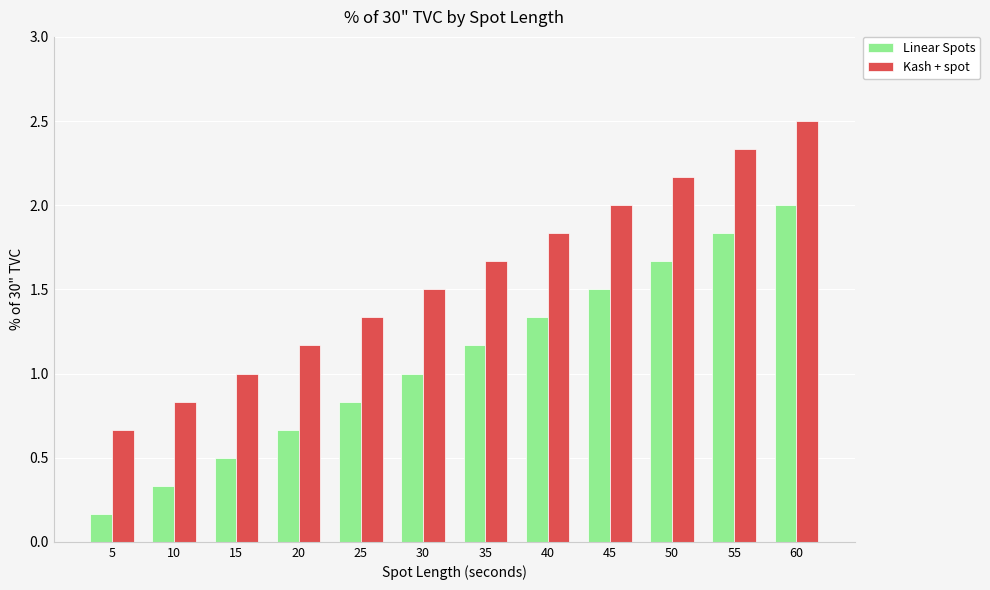

The value of Kash + spot at 25 is 2.3. True or false?

False